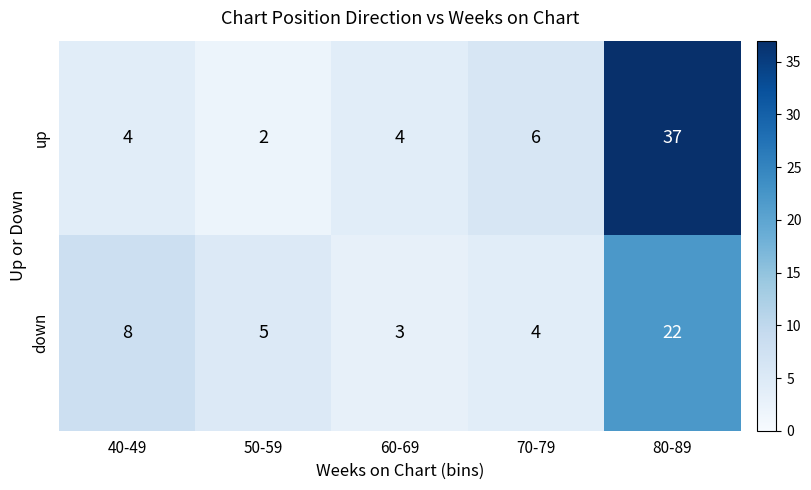

Which label corresponds to the smallest value in the chart?

50-59